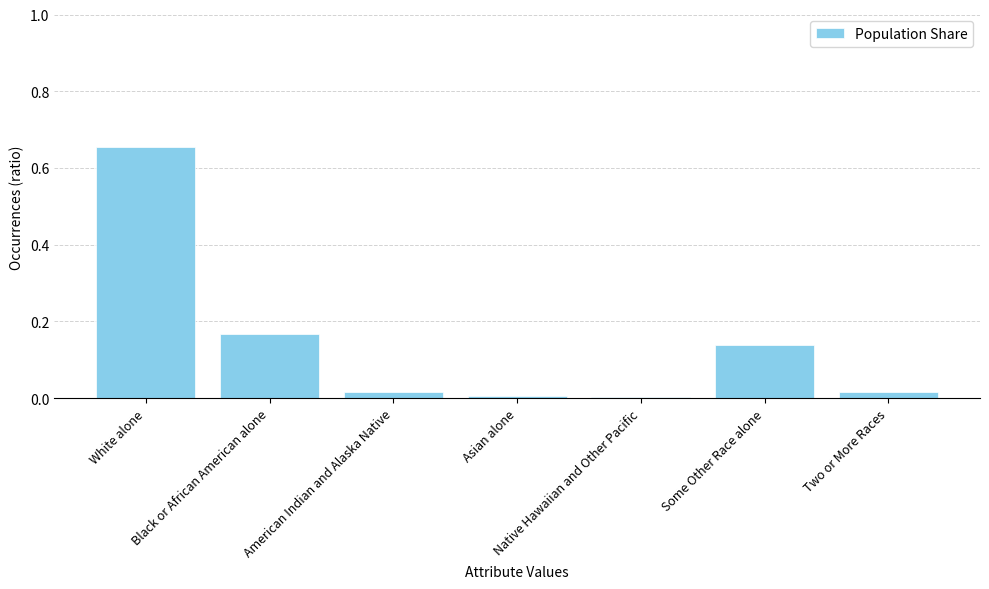

The chart shows a value of 0.1 at Black or African American alone. True or false?

False